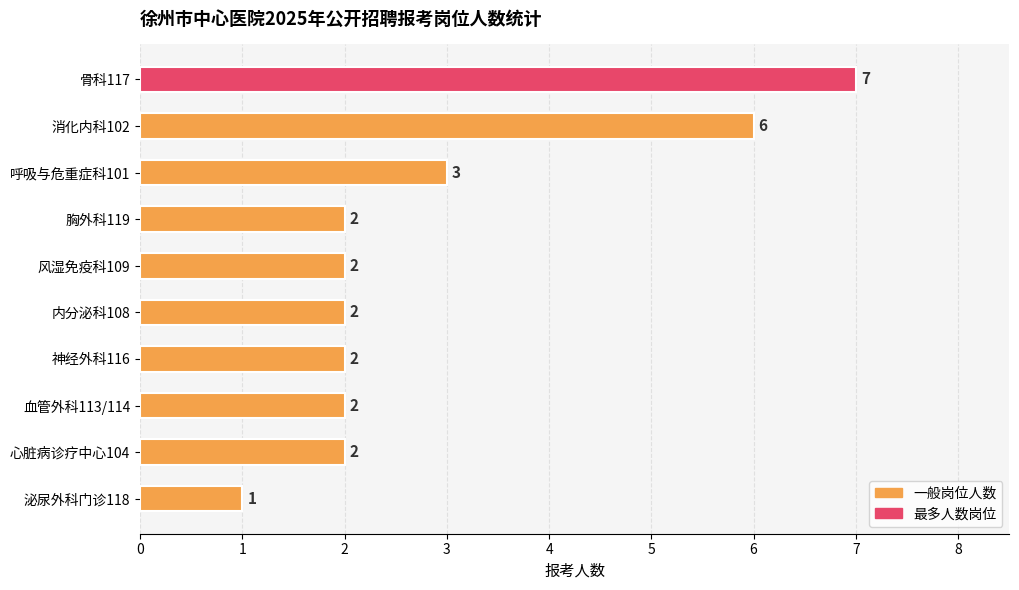

What is the ratio of the value at 骨科117 to the value at 心脏病诊疗中心104?

3.5